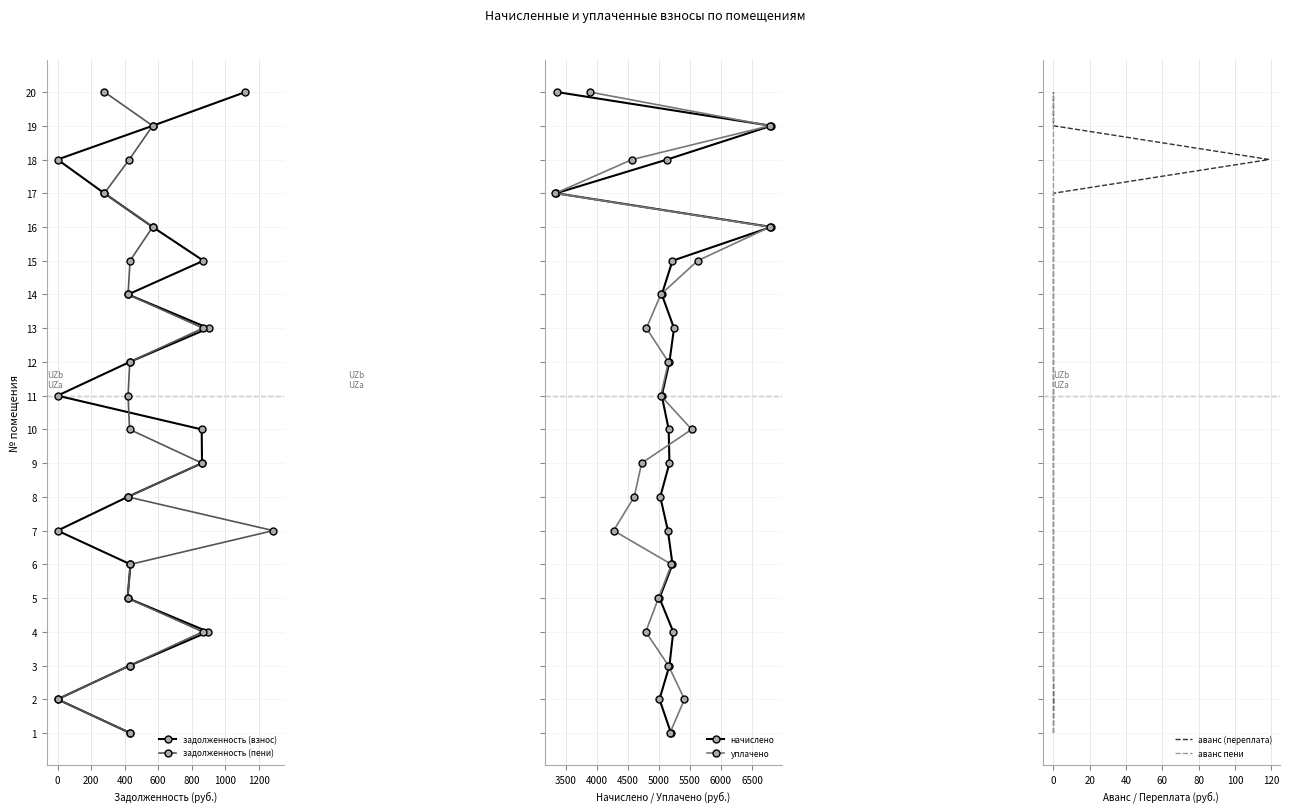

True or false: аванс пени and задолженность (пени) cross at least once.

False